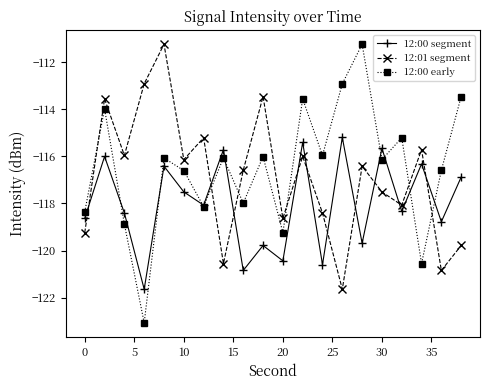

What is the minimum value shown in the chart?

-123.1